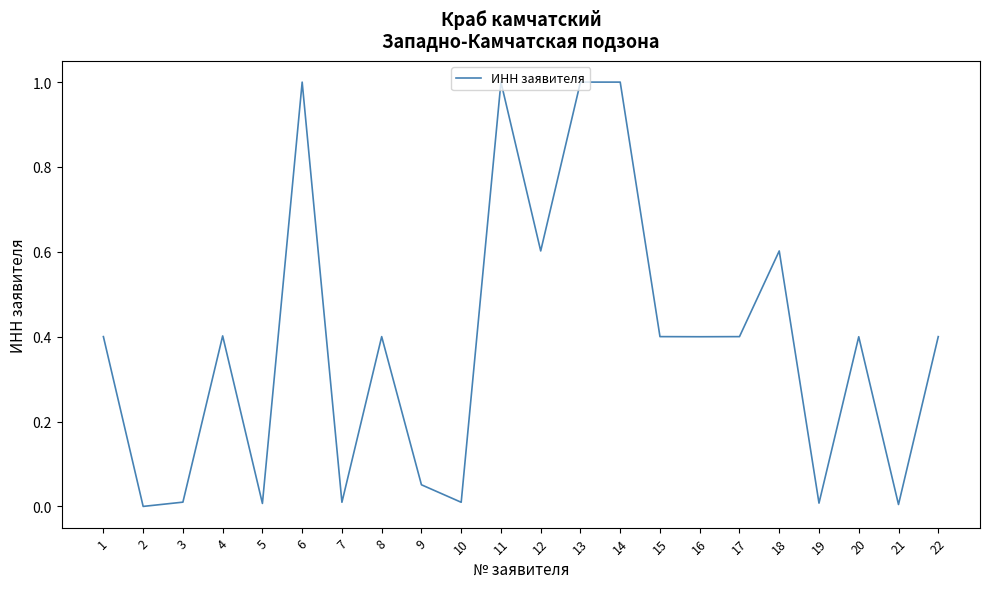

The value at 8 is 0.4. True or false?

True